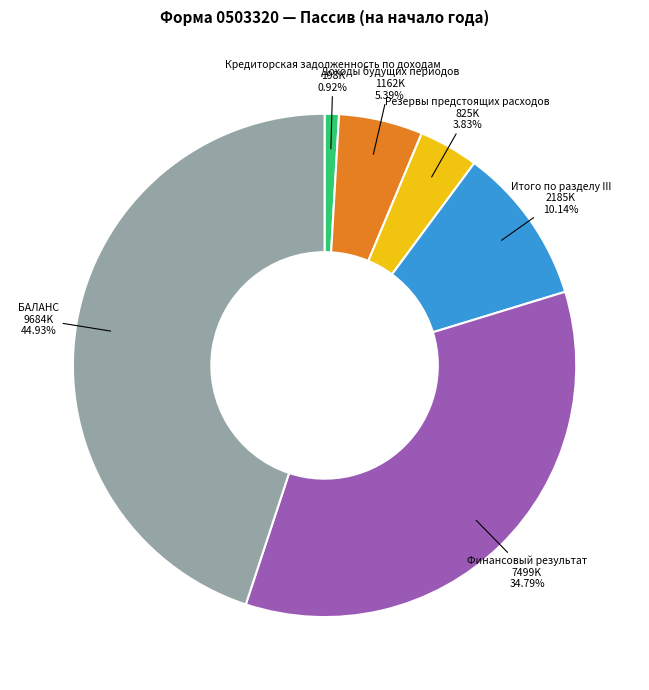

To the nearest percent, what is the average slice percentage?

17%